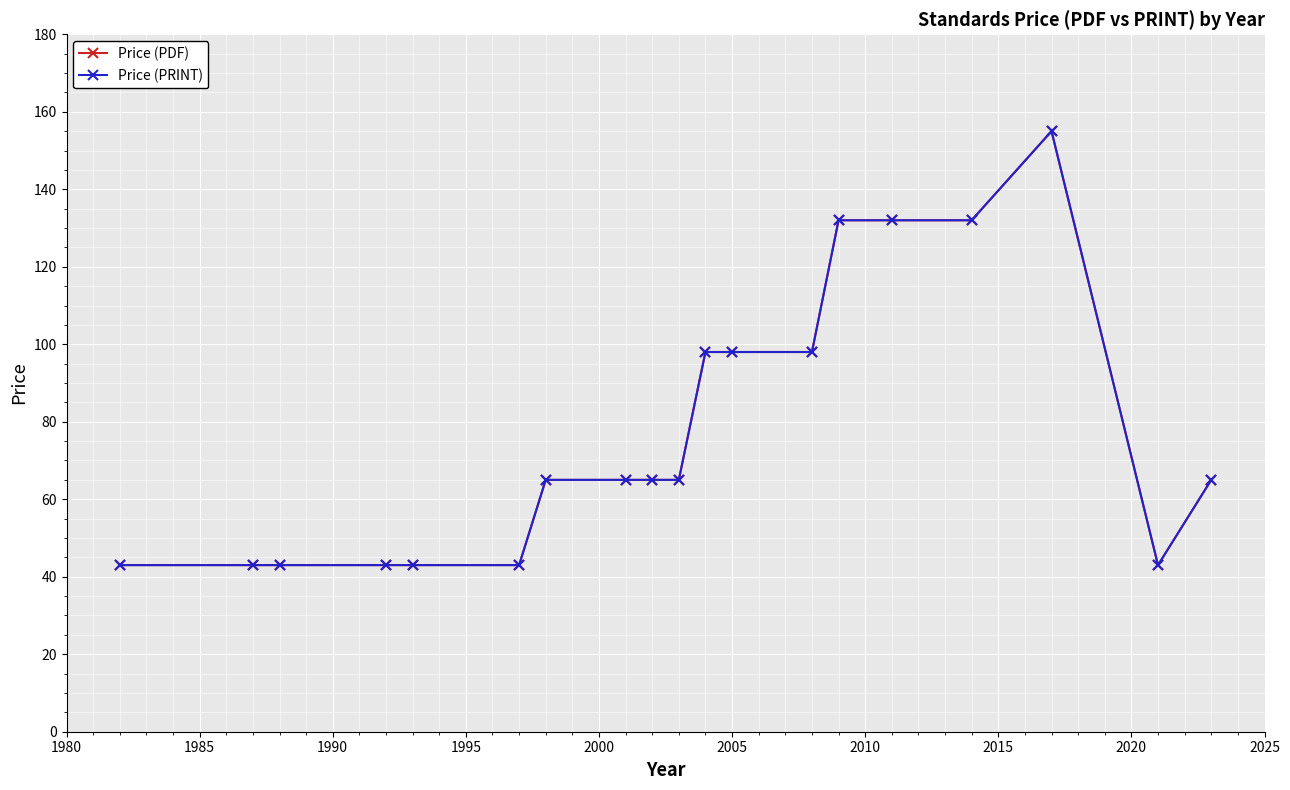

What is the difference between the maximum and minimum values in the Price (PDF) series?

112